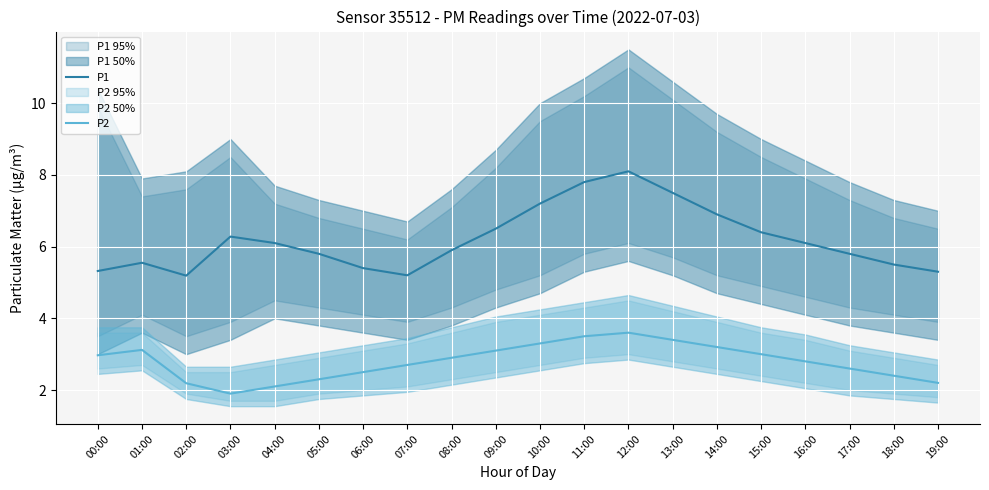

What is the value of the P1 point at the 9th from the left?

5.9